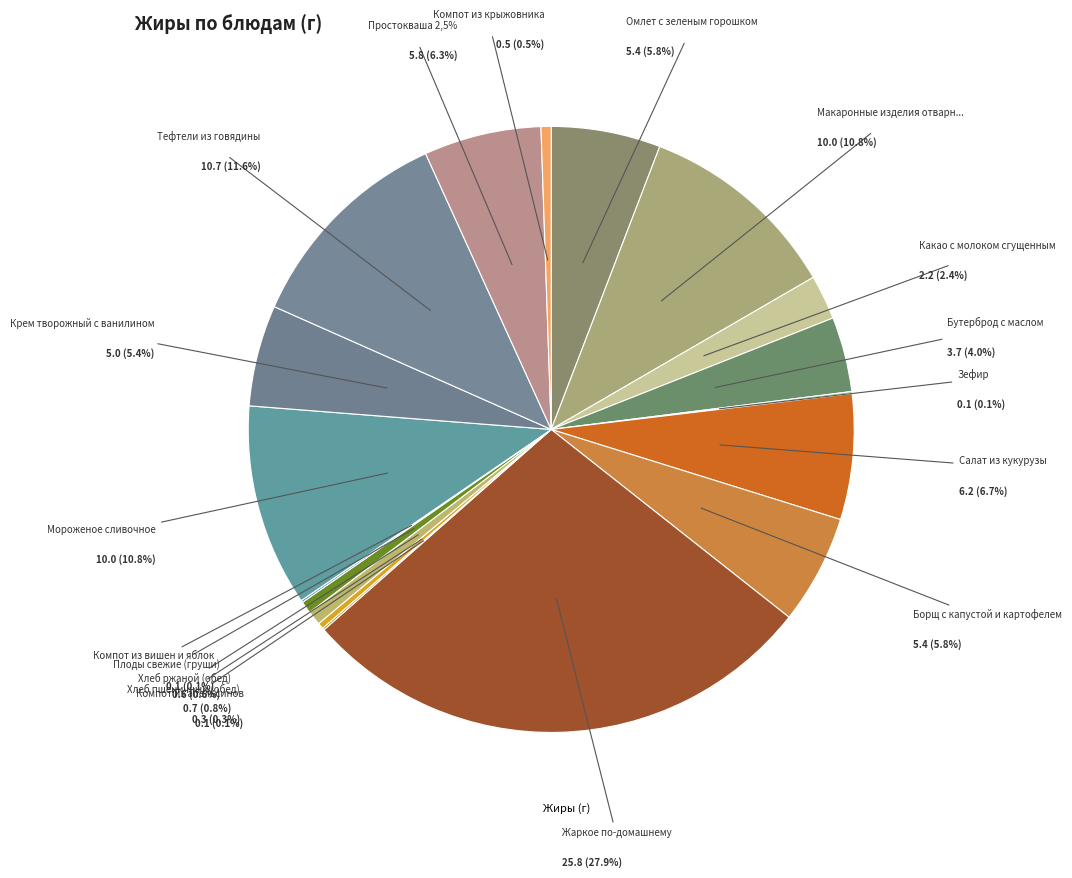

Which category has the biggest portion of the pie?

Жаркое по-домашнему